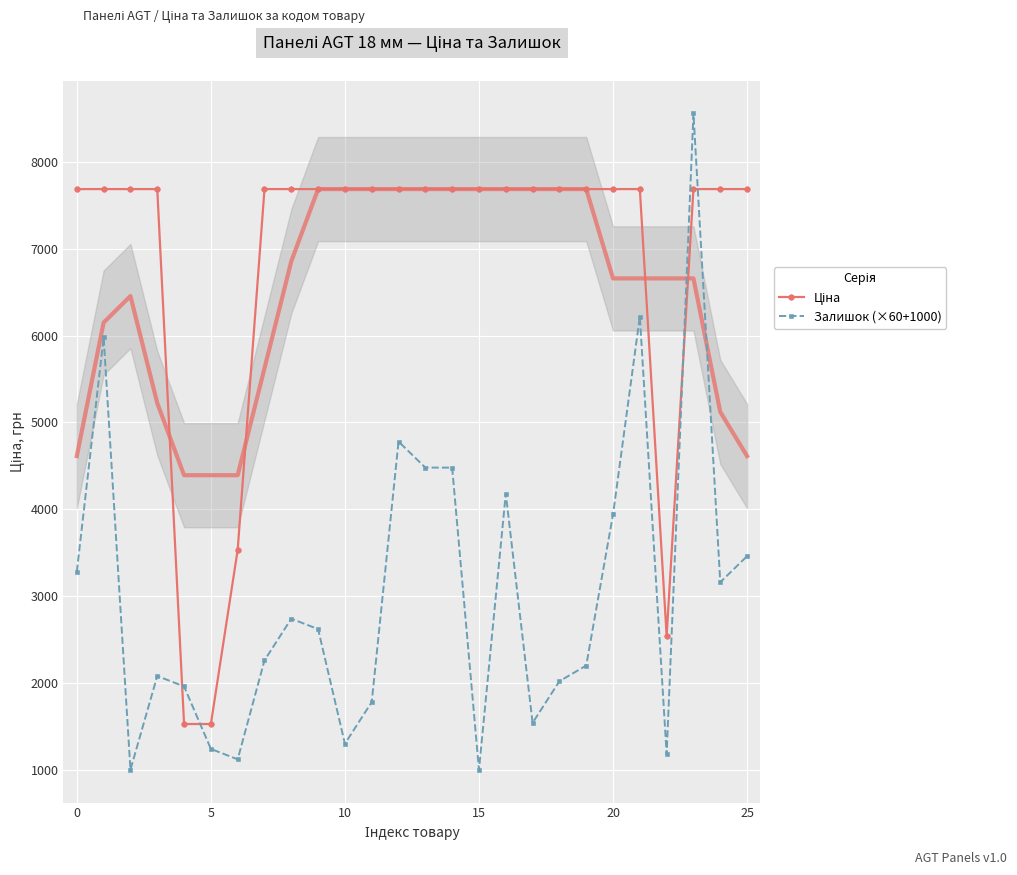

Which series has the widest spread of values?

Залишок (×60+1000)